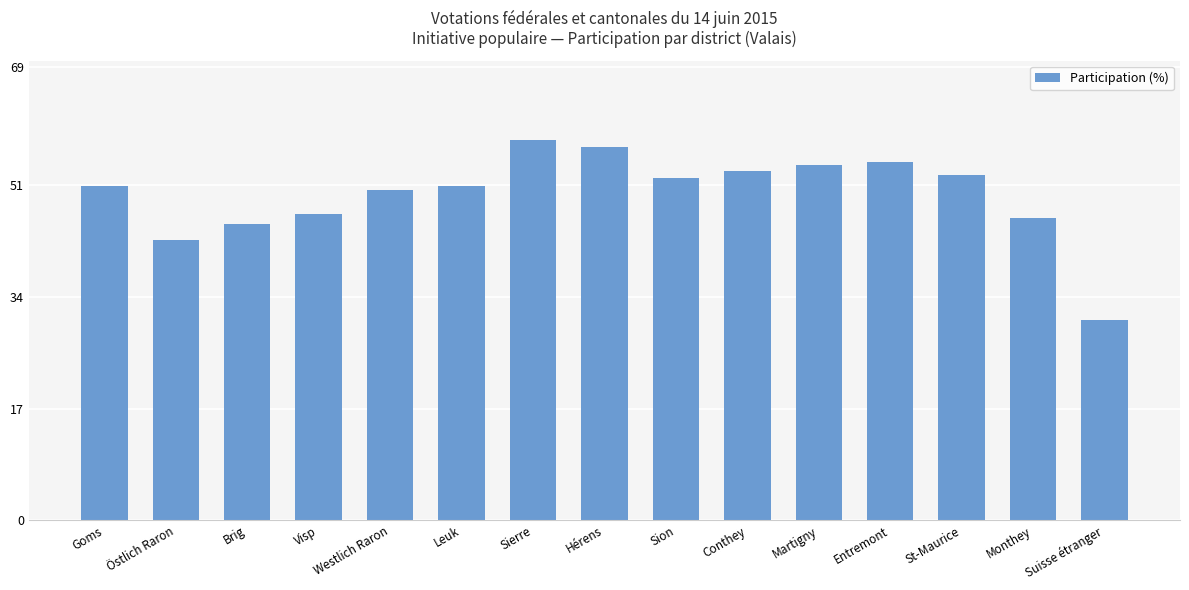

What is the greatest value displayed?

57.9